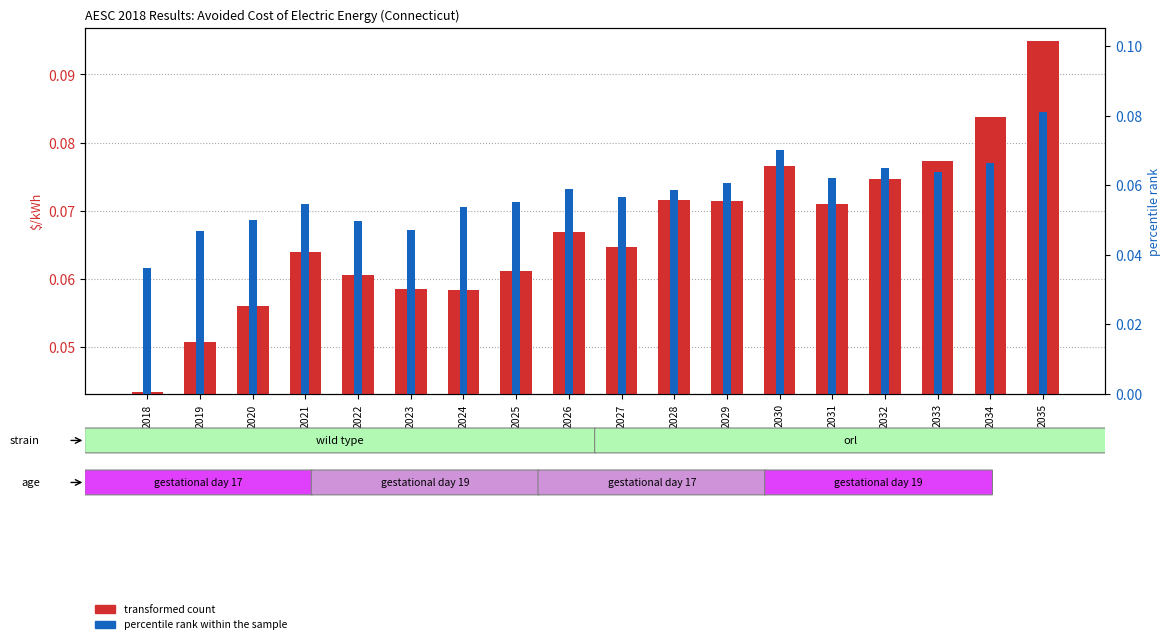

True or false: transformed count has a value of 0.1 at 2028.

True